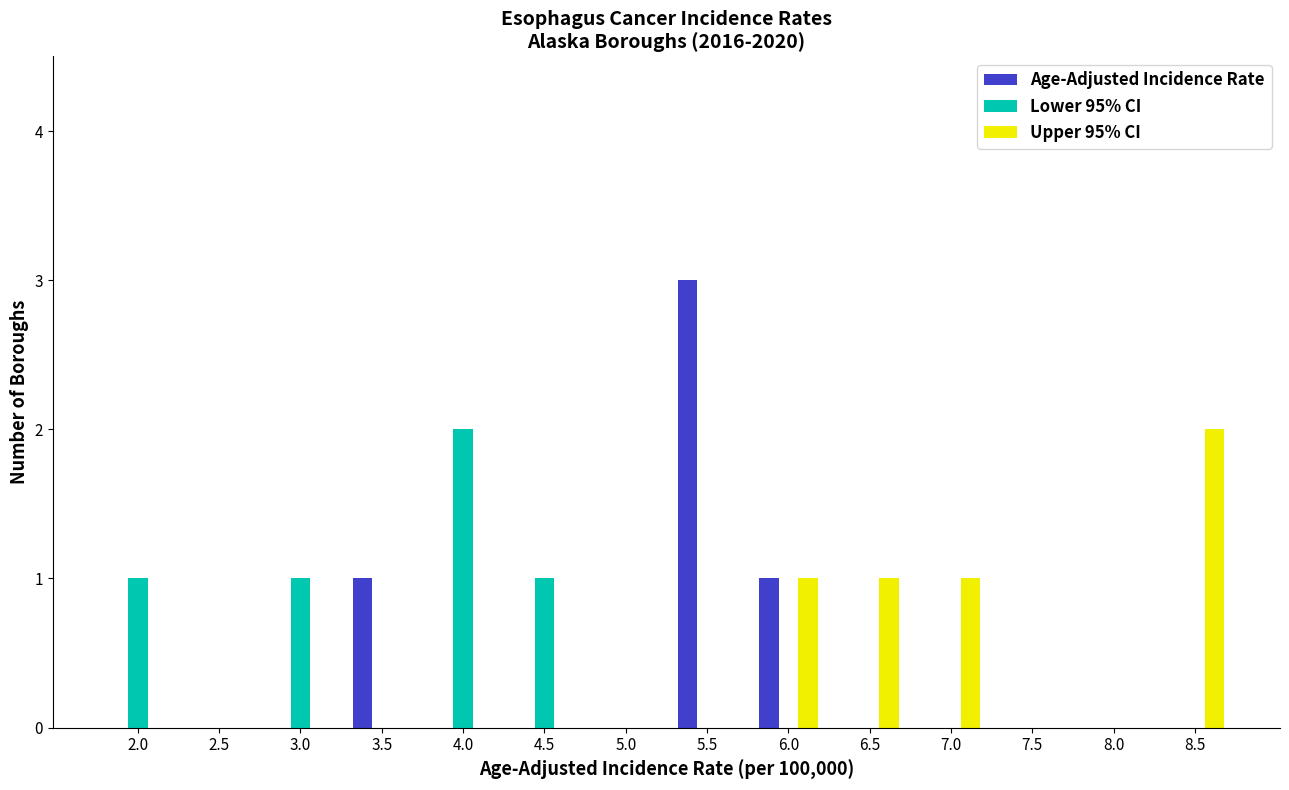

Which series changed the most between 3.0 and 8.5?

Upper 95% CI